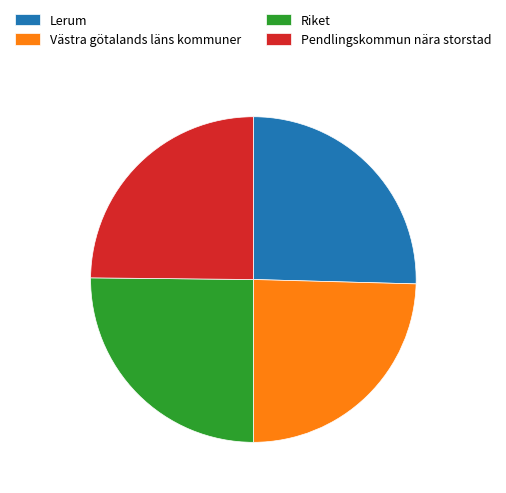

Does Västra götalands läns kommuner represent more than half of the total?

No